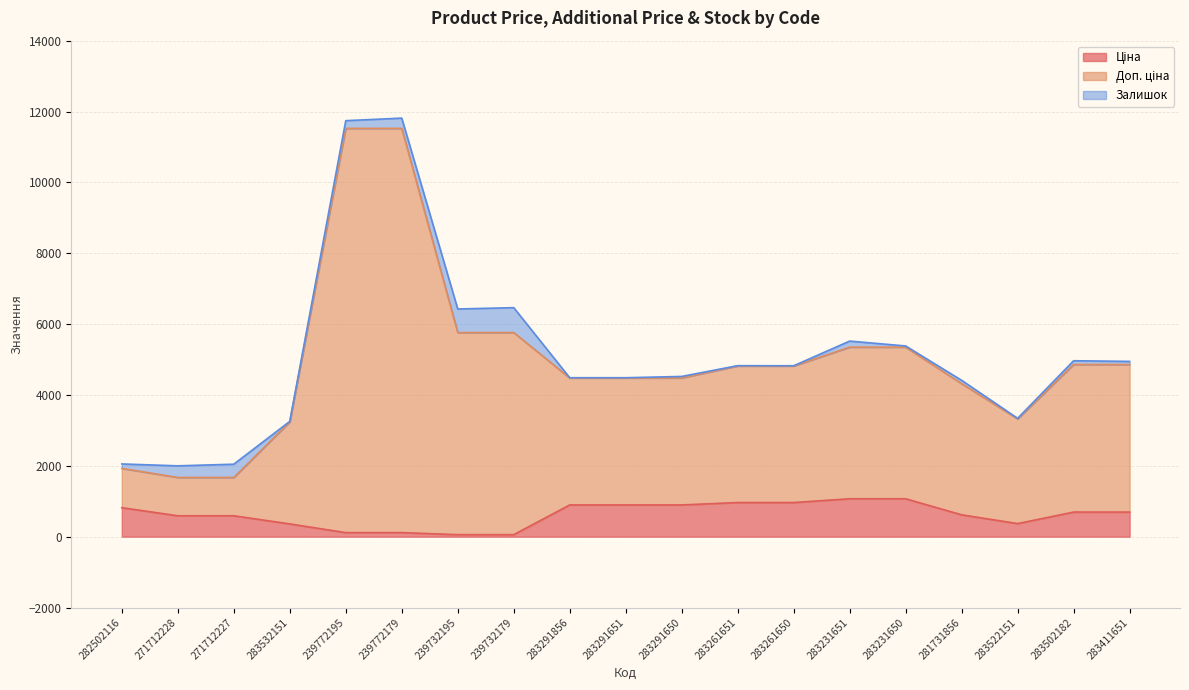

Between 283532151 and 283411651, which series saw the biggest shift?

Доп. ціна